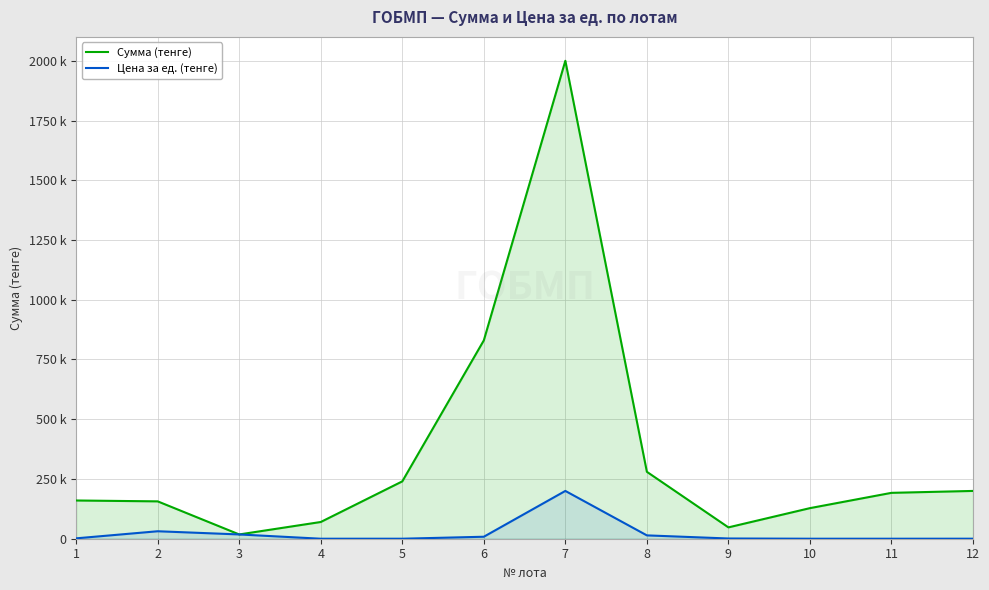

Is it true that Сумма (тенге) equals 2000000 at 7?

True